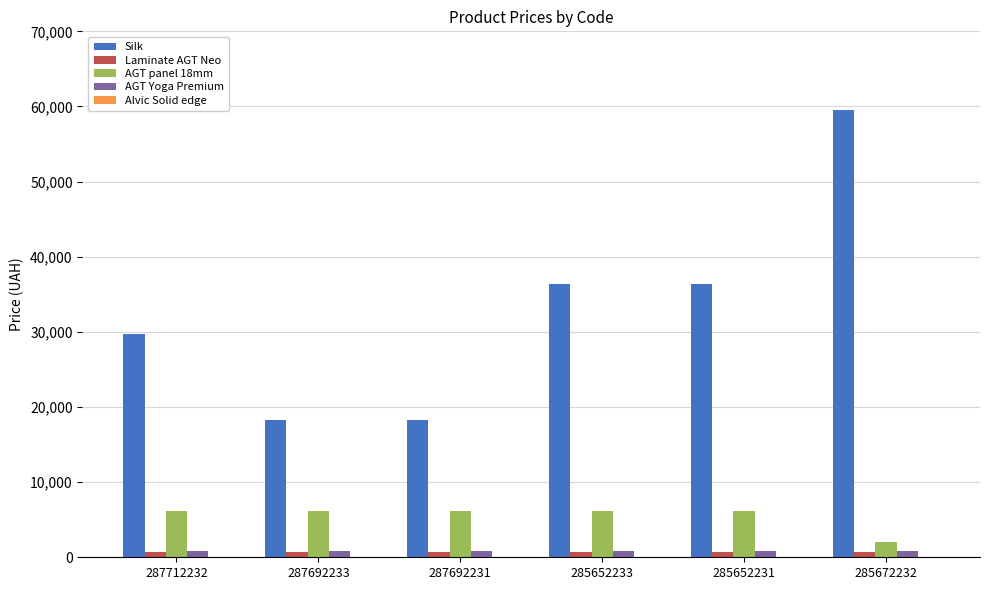

Which series has the largest total across all categories?

Silk